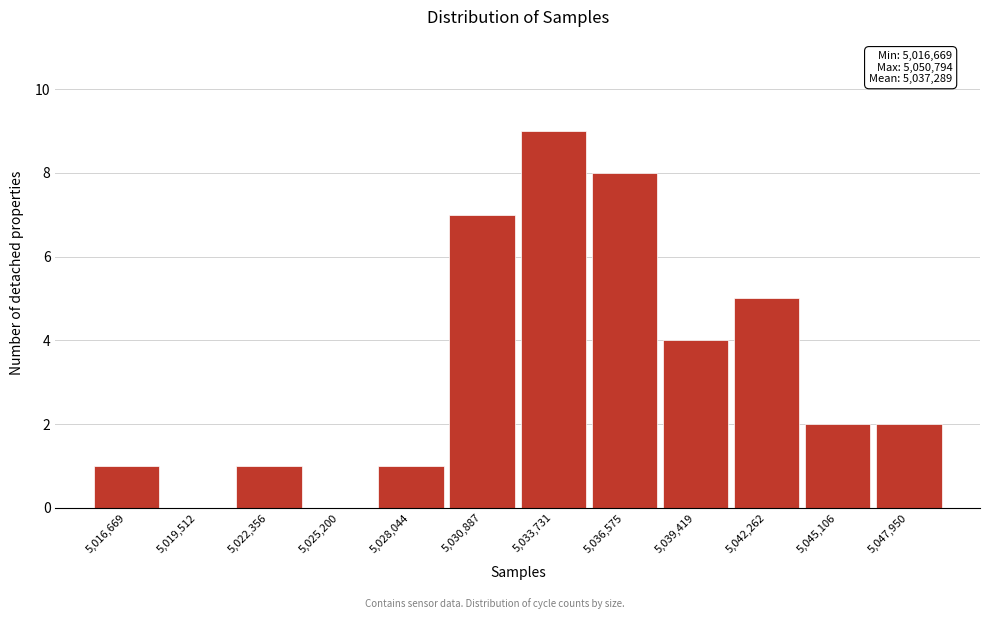

Reading left to right, transcribe all the data shown in this chart.

5,016,669=1	5,019,512=0	5,022,356=1	5,025,200=0	5,028,044=1	5,030,887=7	5,033,731=9	5,036,575=8	5,039,419=4	5,042,262=5	5,045,106=2	5,047,950=2